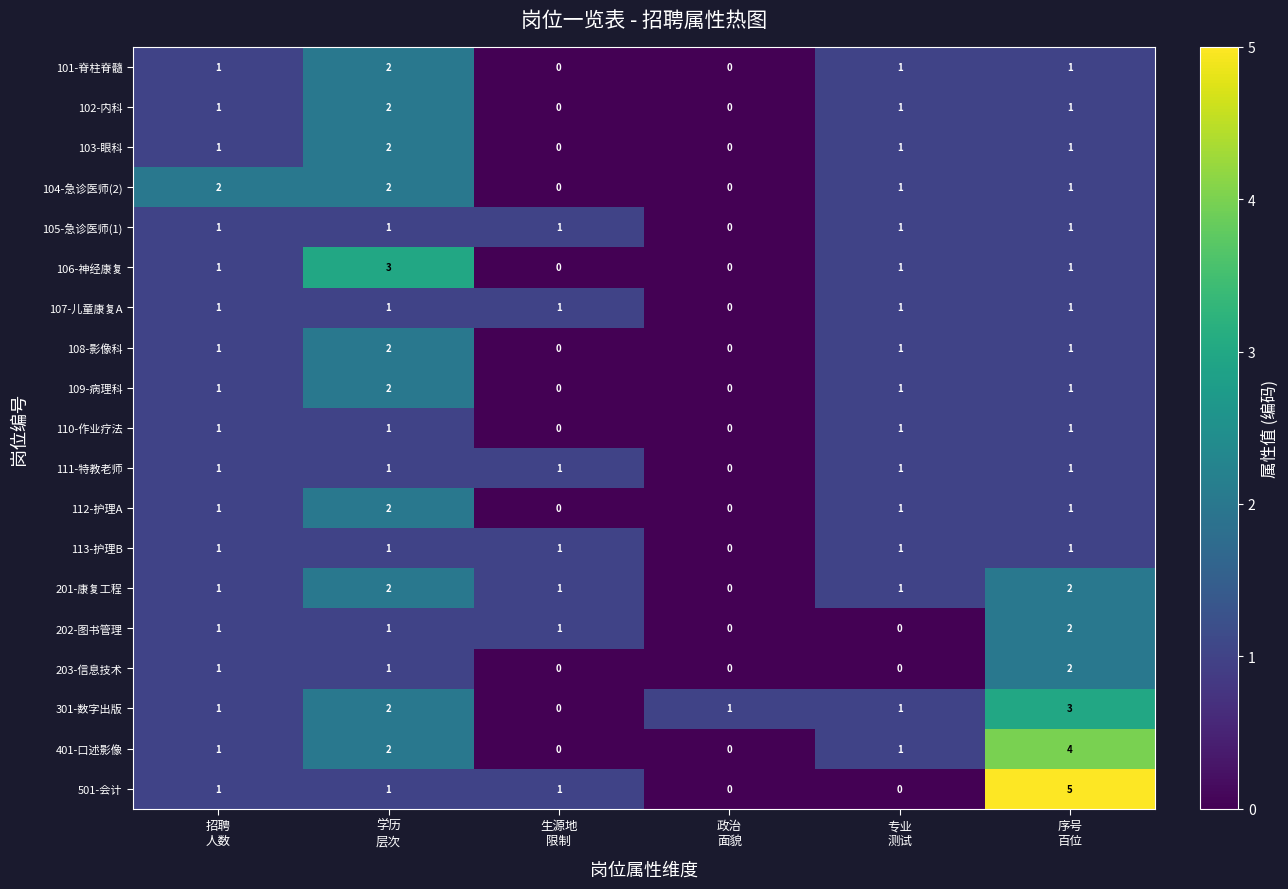

What is the maximum value shown in the chart?

5